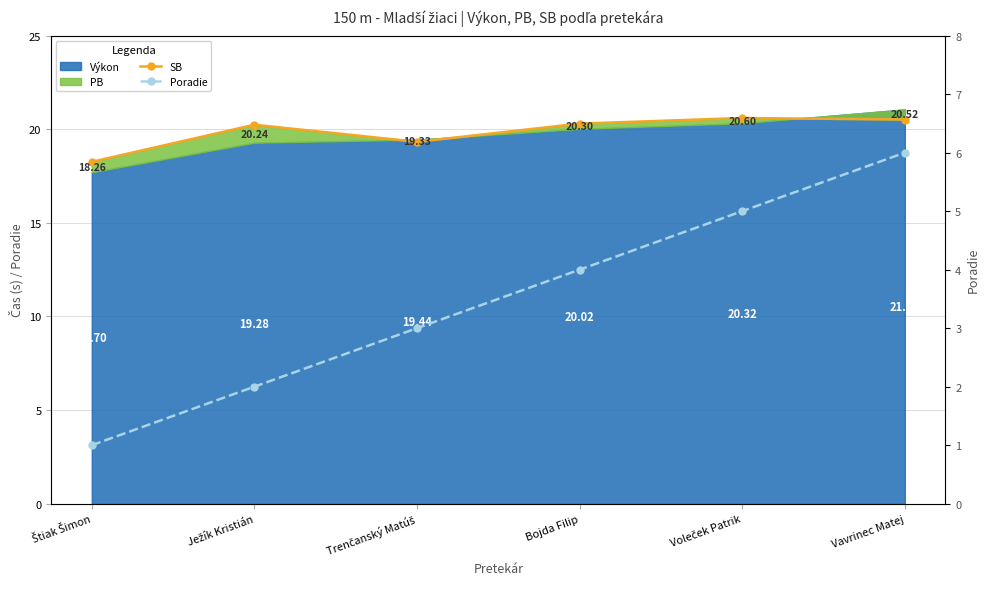

Which series has the largest total across all categories?

SB